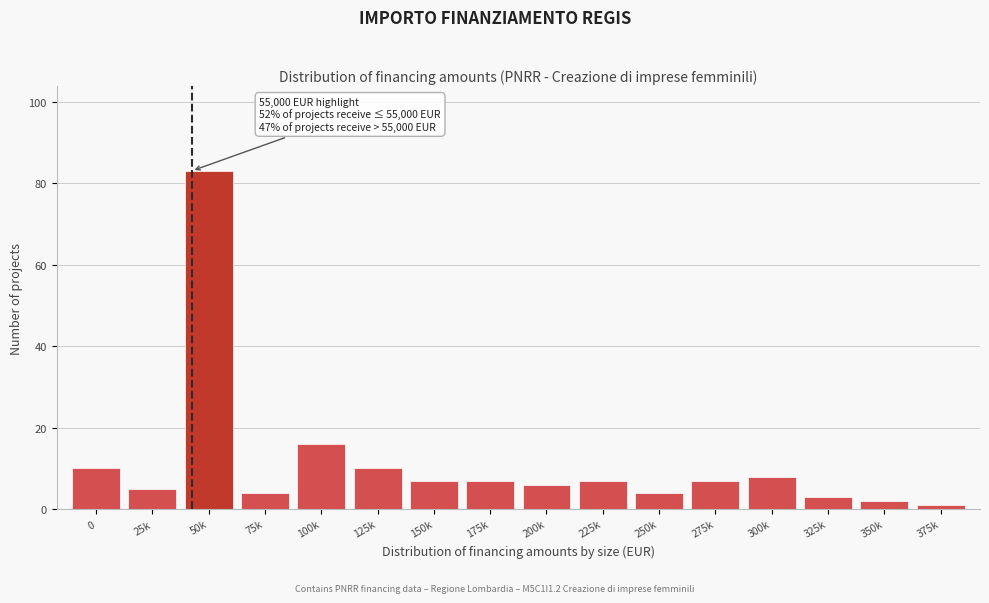

Reading left to right, extract all data points from this chart.

0=10	25k=5	50k=83	75k=4	100k=16	125k=10	150k=7	175k=7	200k=6	225k=7	250k=4	275k=7	300k=8	325k=3	350k=2	375k=1